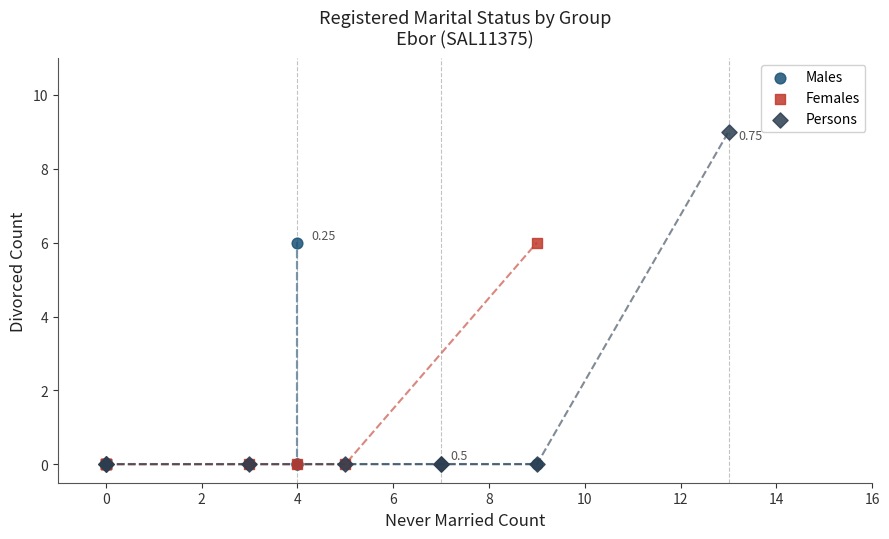

What are all the series names shown in the legend?

Males, Females, Persons